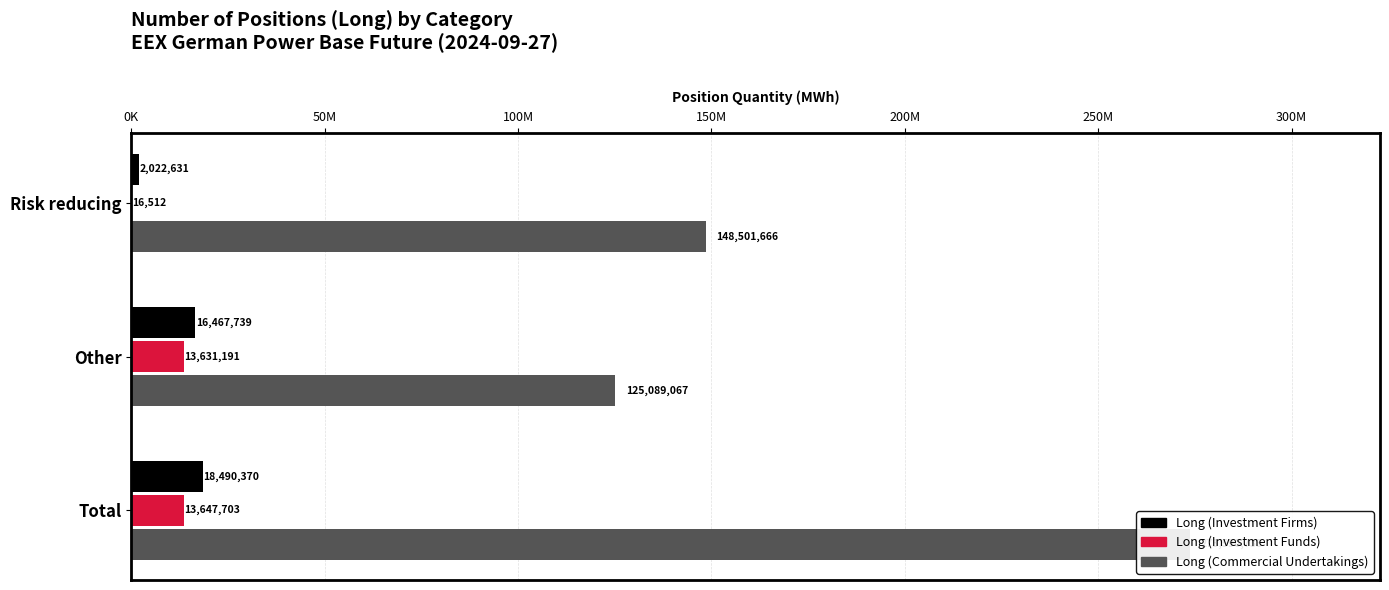

What is the highest value of the Long (Investment Funds) series?

13647703.0